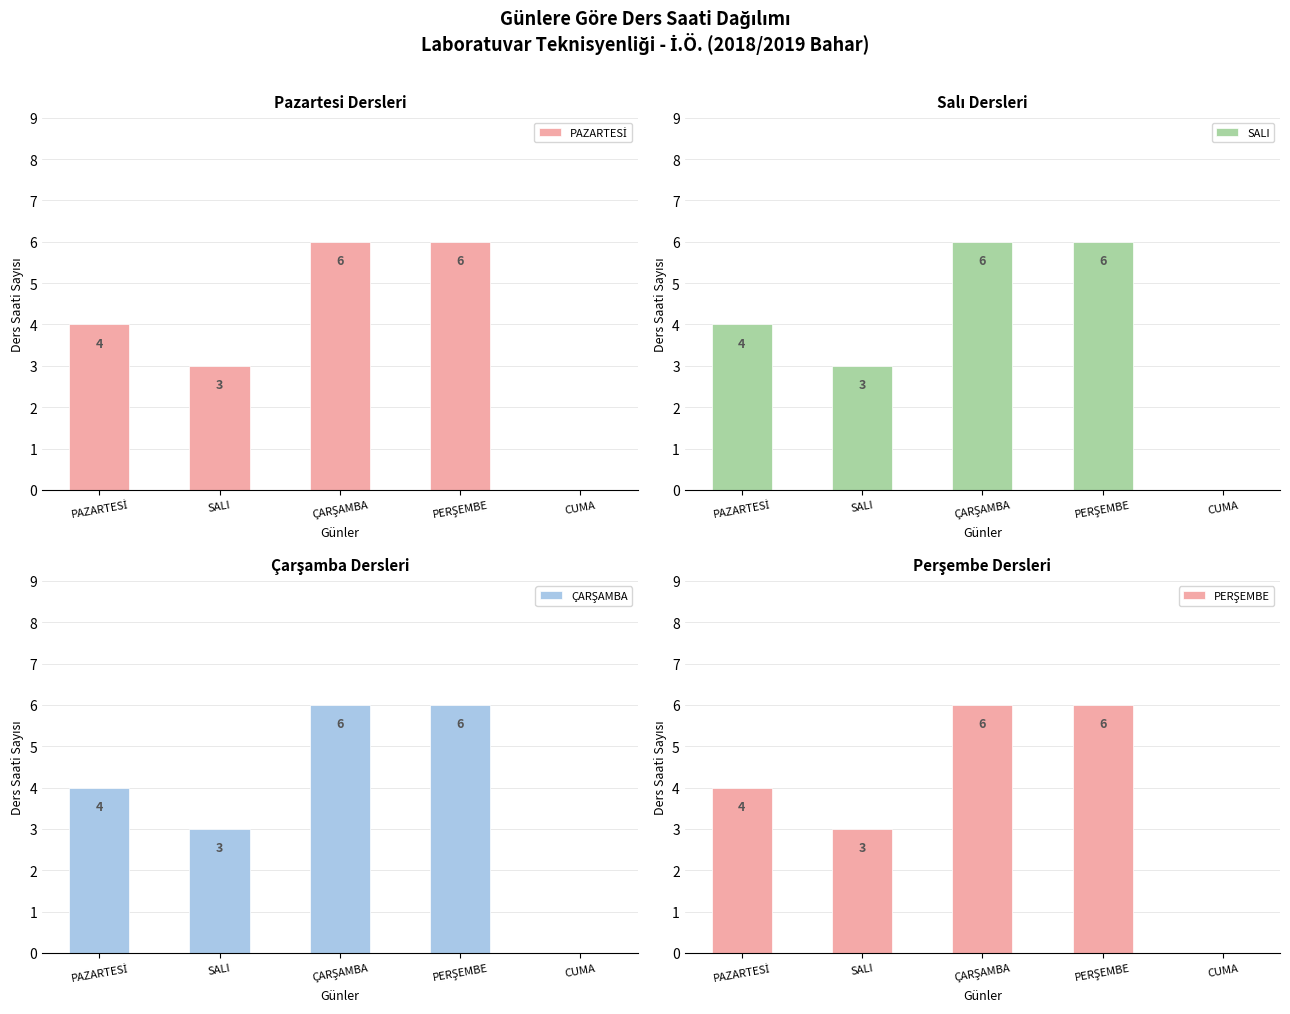

What is the total value across all series at PERŞEMBE?

24